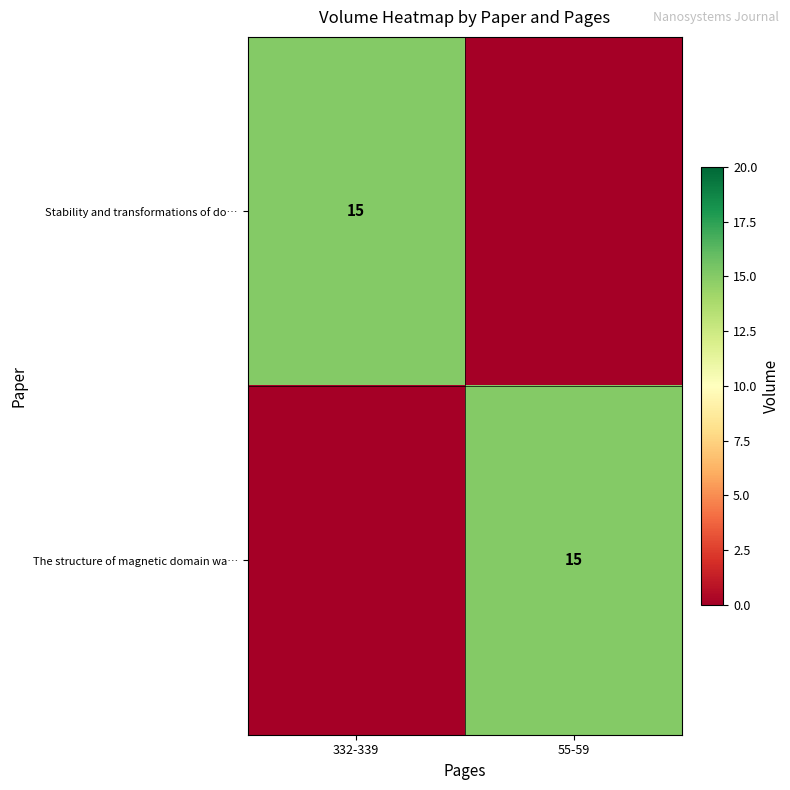

Is it true that The structure of magnetic domain wa… equals 22 at 55-59?

False